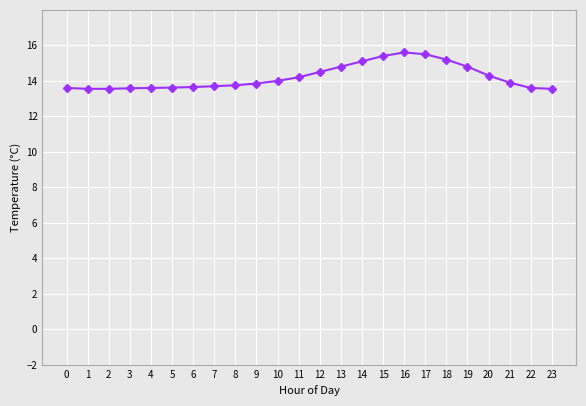

What is the average value?

14.2